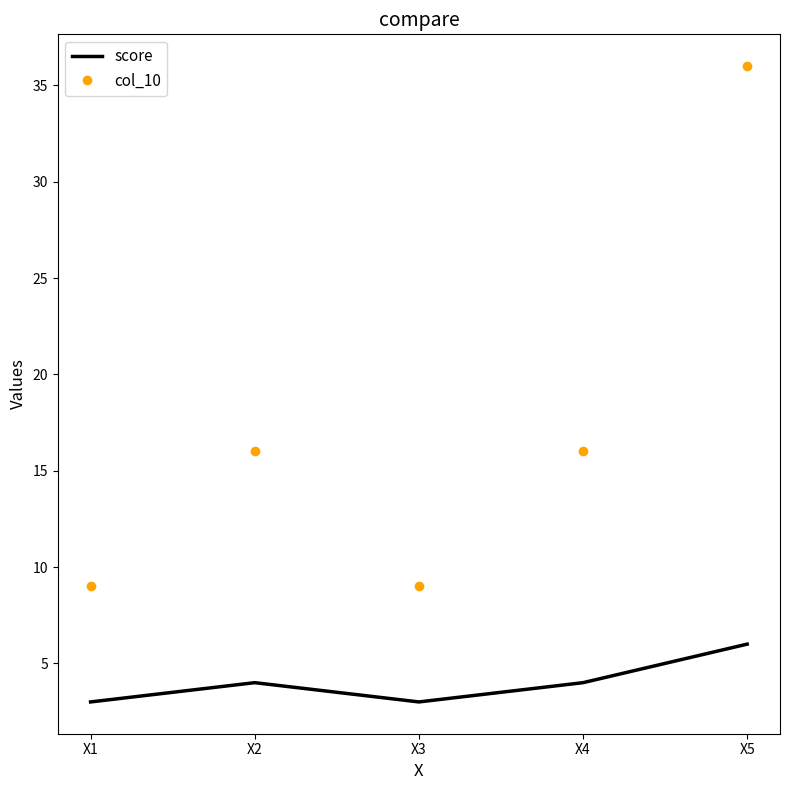

At X3, list the series in order from largest to smallest.

col_10, score